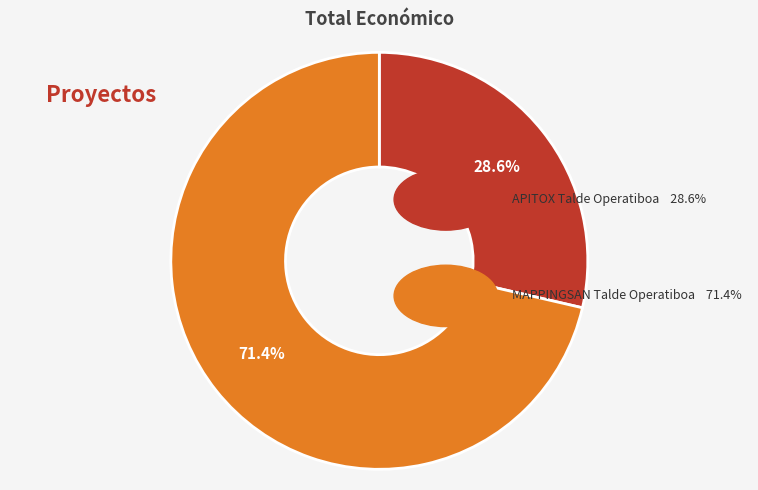

To the nearest percent, what is the average slice percentage?

50%